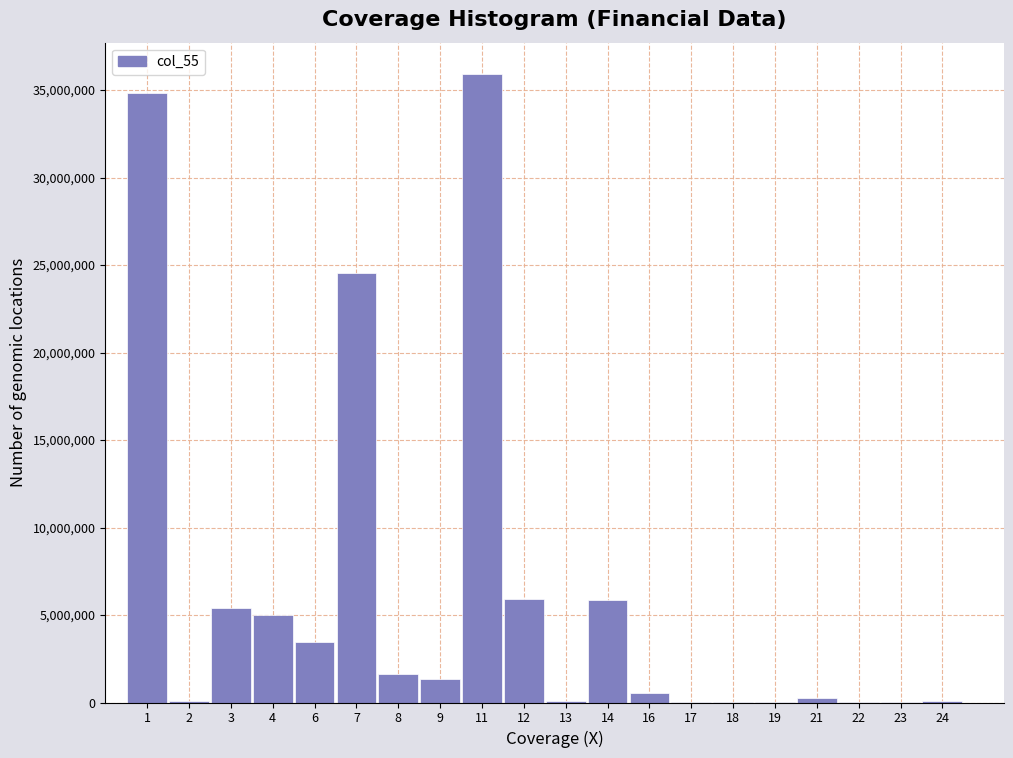

What is the maximum value shown in the chart?

35917435.8